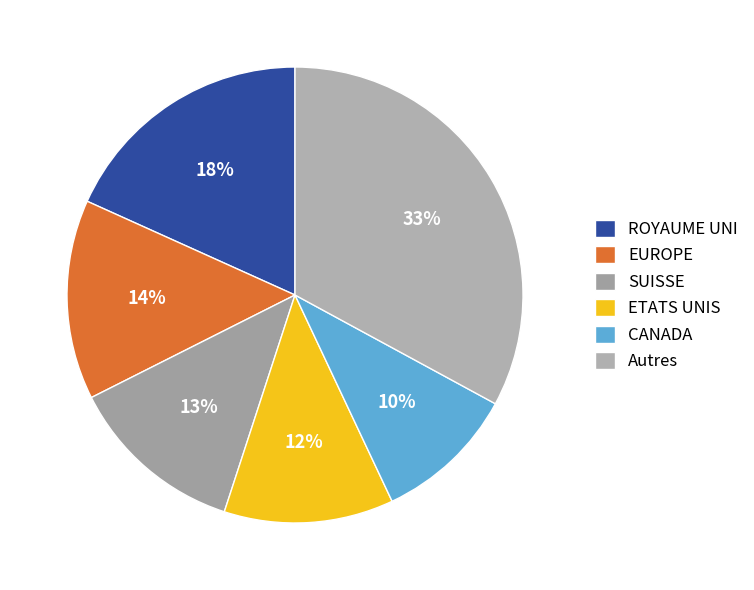

To the nearest percent, what is the difference between the largest and smallest slice percentages?

23%